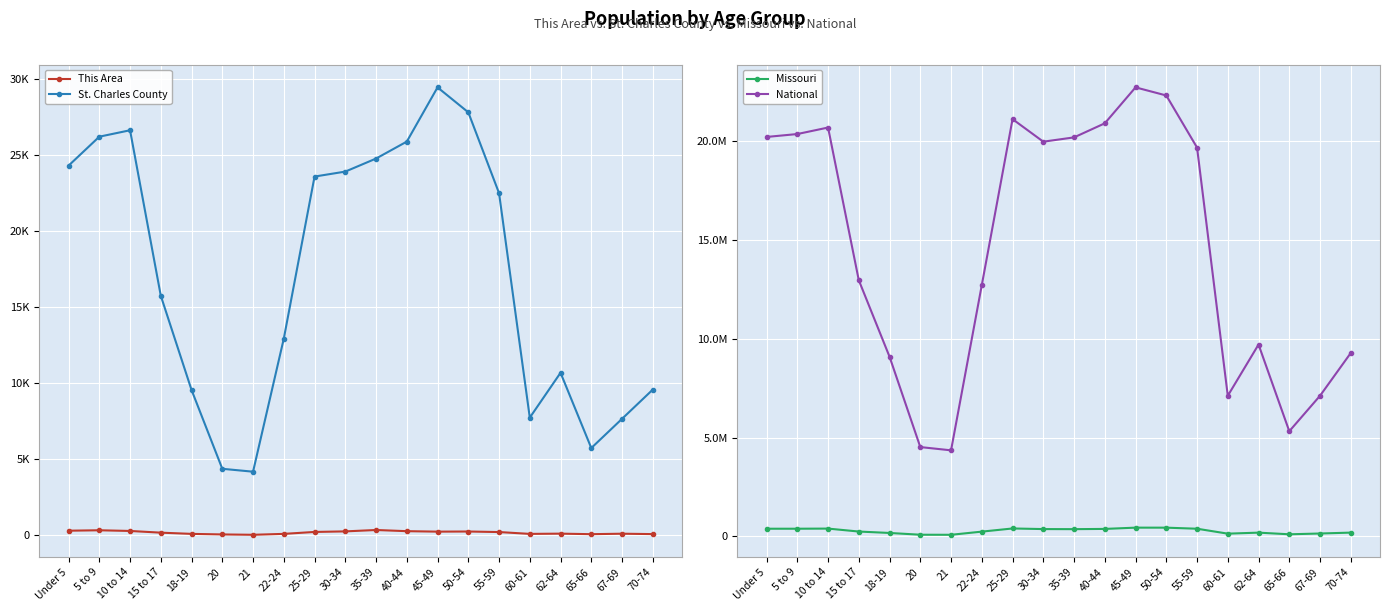

How many values in the National series are below 19664805?

10